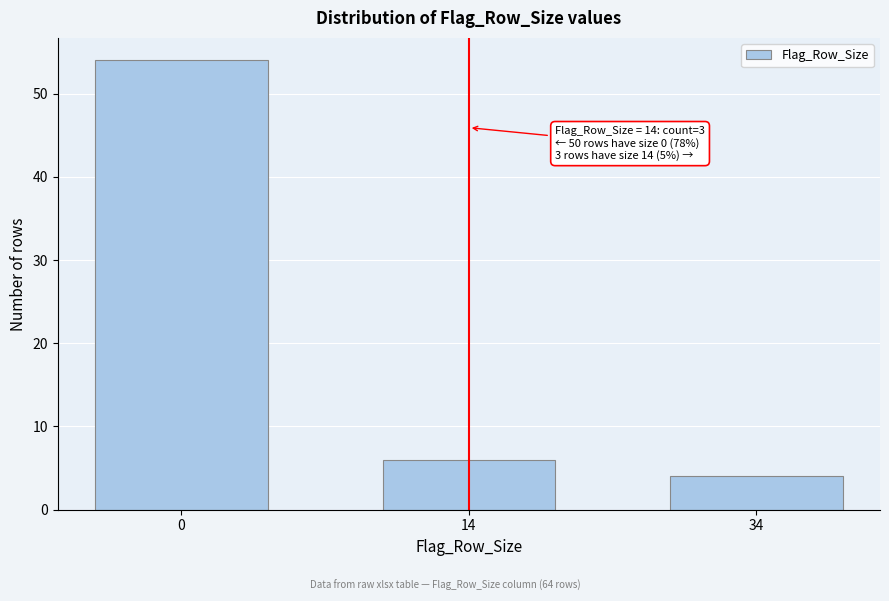

Reading left to right, what are all the values shown in this chart?

0=54	14=6	34=4